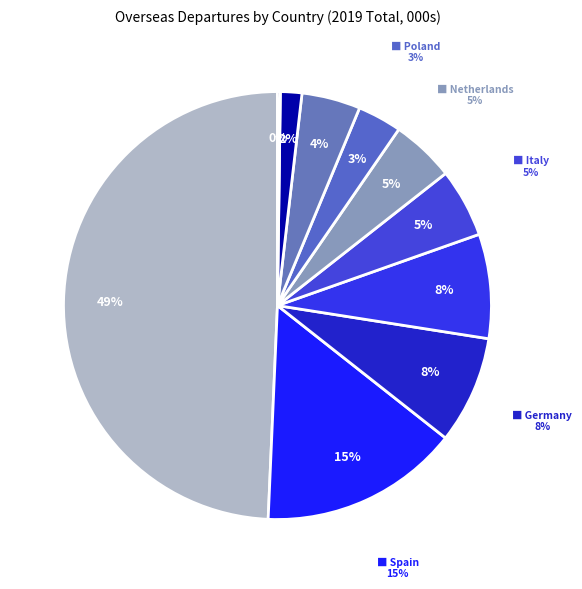

To the nearest percent, what is the average slice percentage?

10%